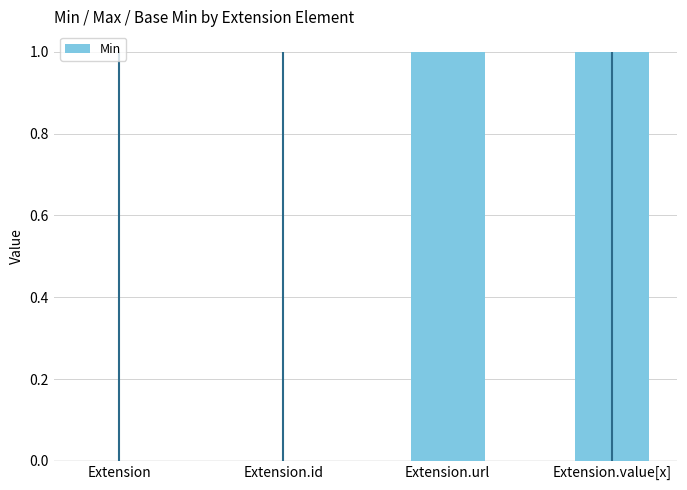

Between Extension.value[x] and Extension, which is larger?

Extension.value[x]